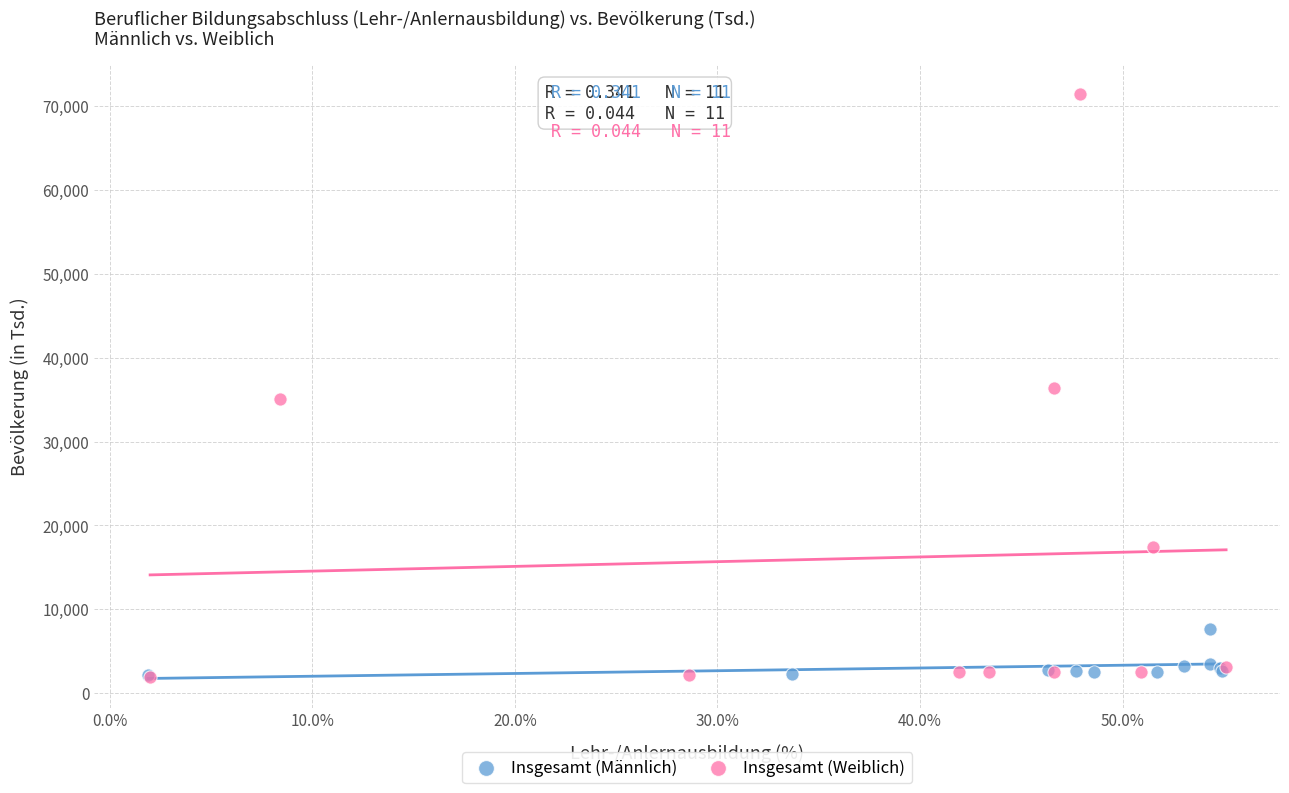

Which series reaches the maximum Y coordinate?

Insgesamt (Weiblich)